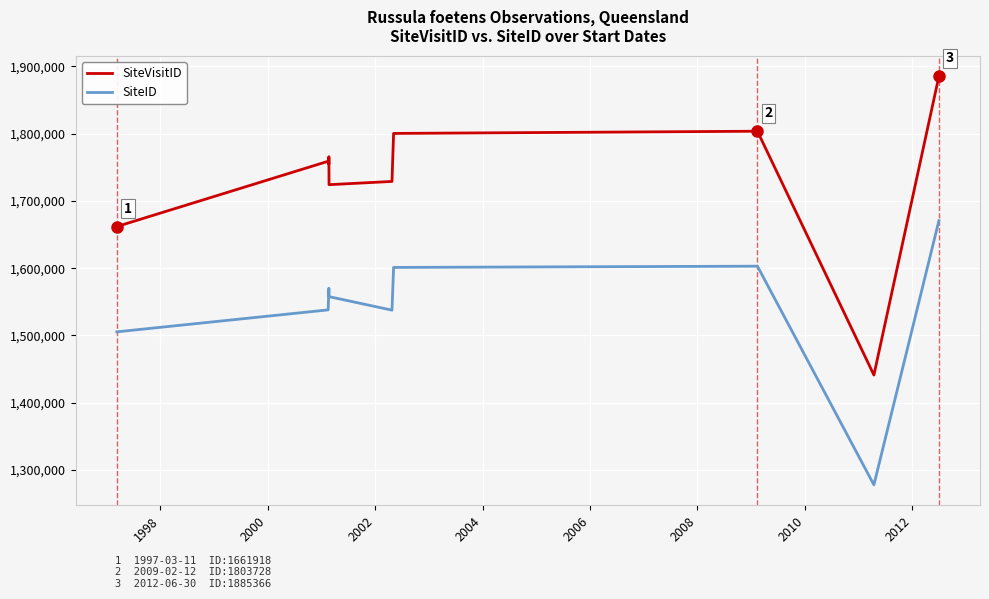

Which series has the largest total across all categories?

SiteVisitID